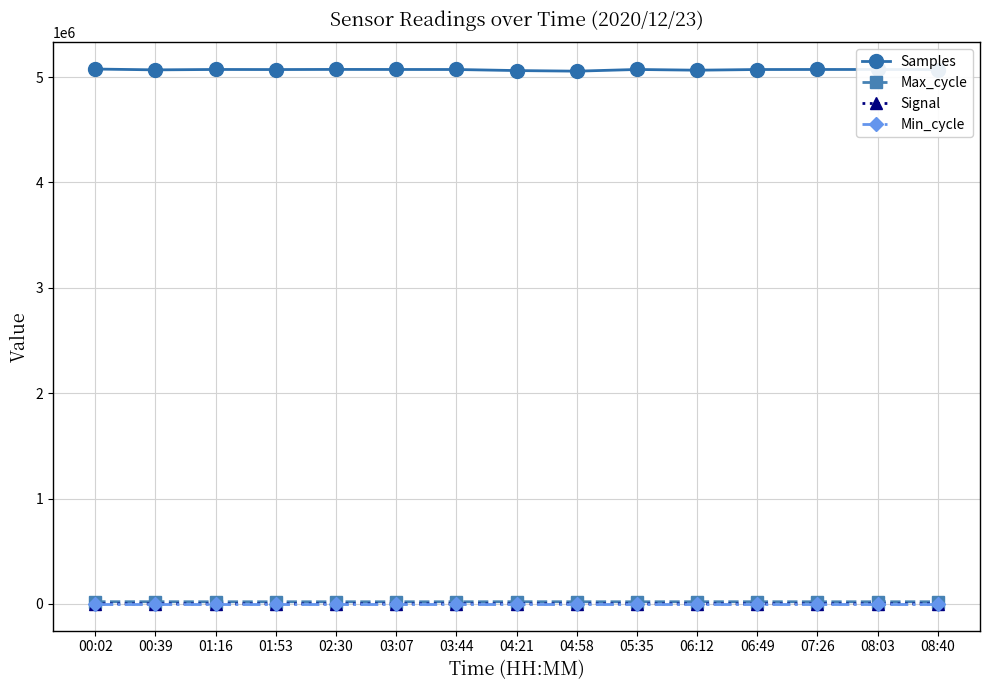

The Samples series shows 5068825 at 00:39. True or false?

True